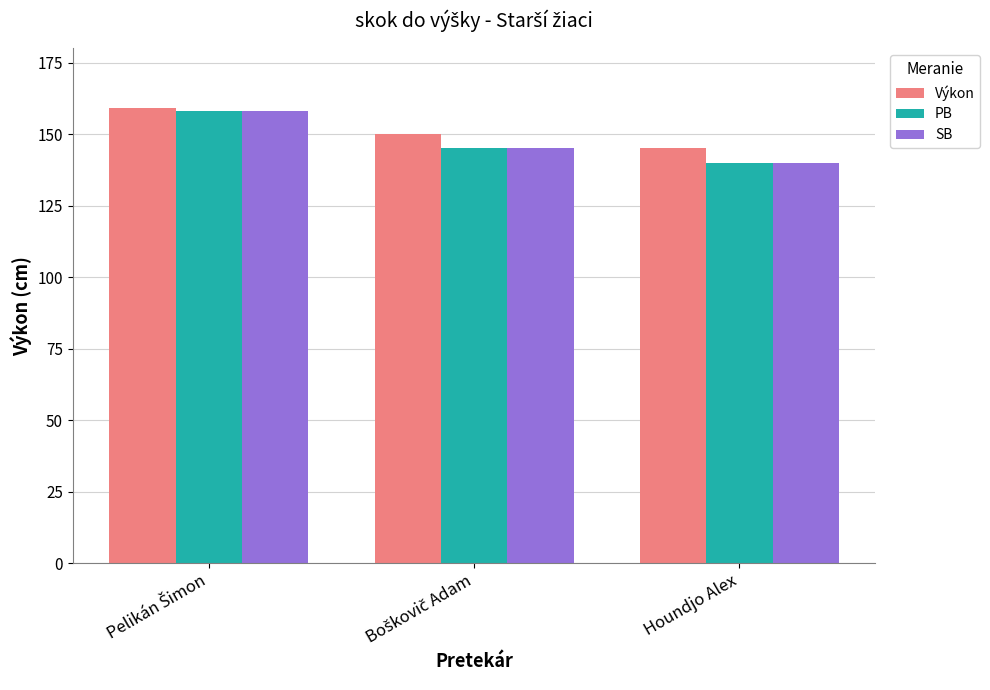

Which series has the largest total across all categories?

Výkon